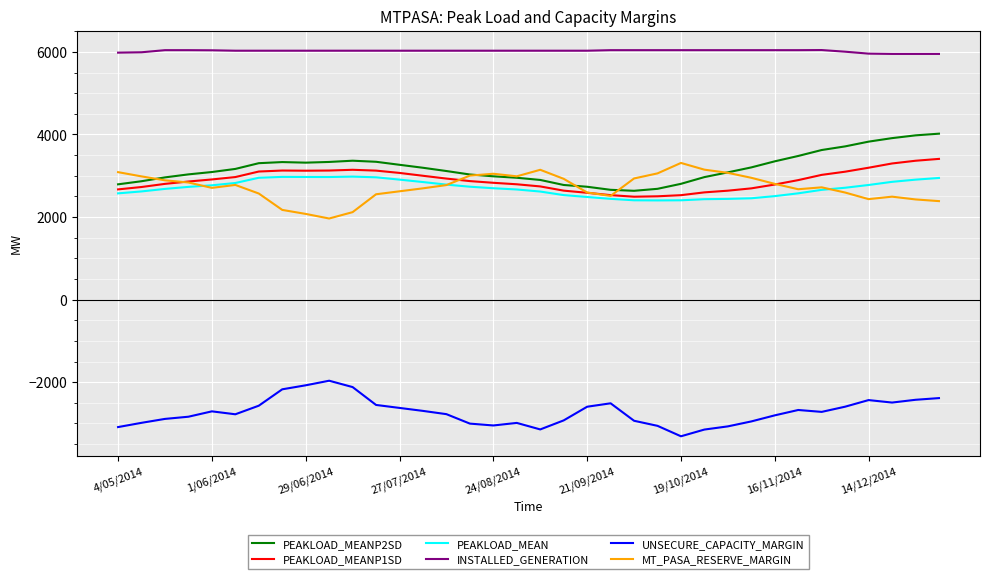

Which series has the largest total across all categories?

INSTALLED_GENERATION